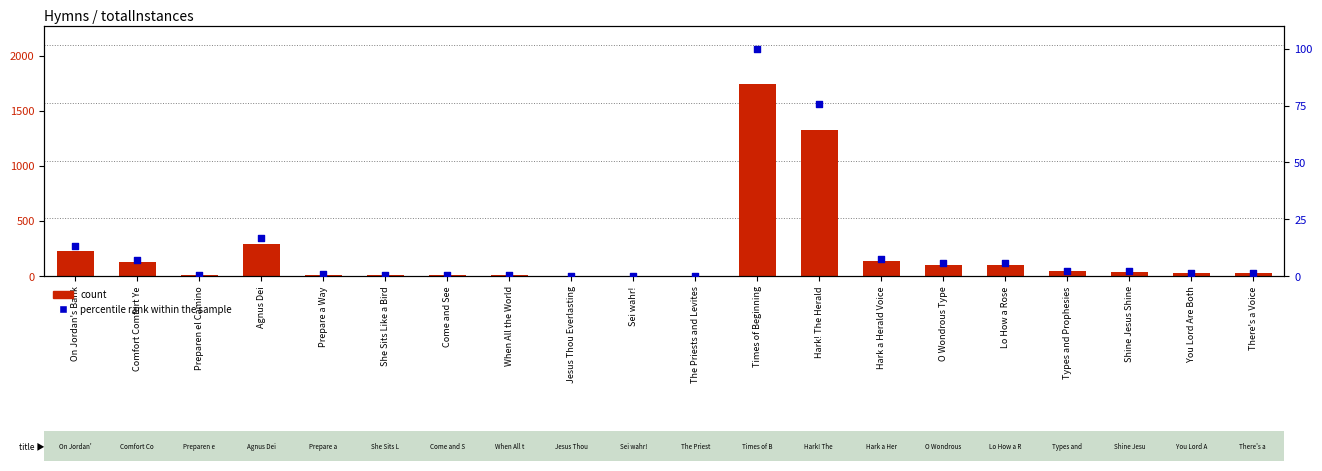

Which series contains the highest Y value?

count